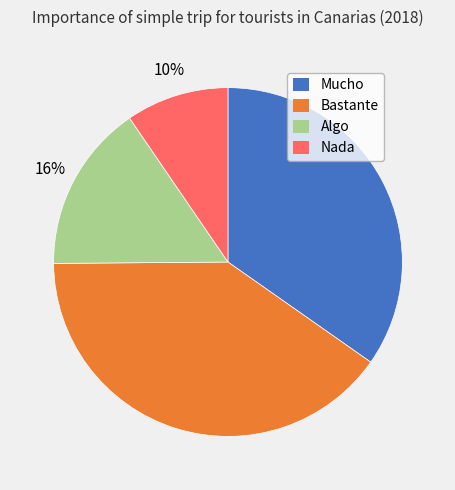

To the nearest percent, what is the average slice percentage?

25%